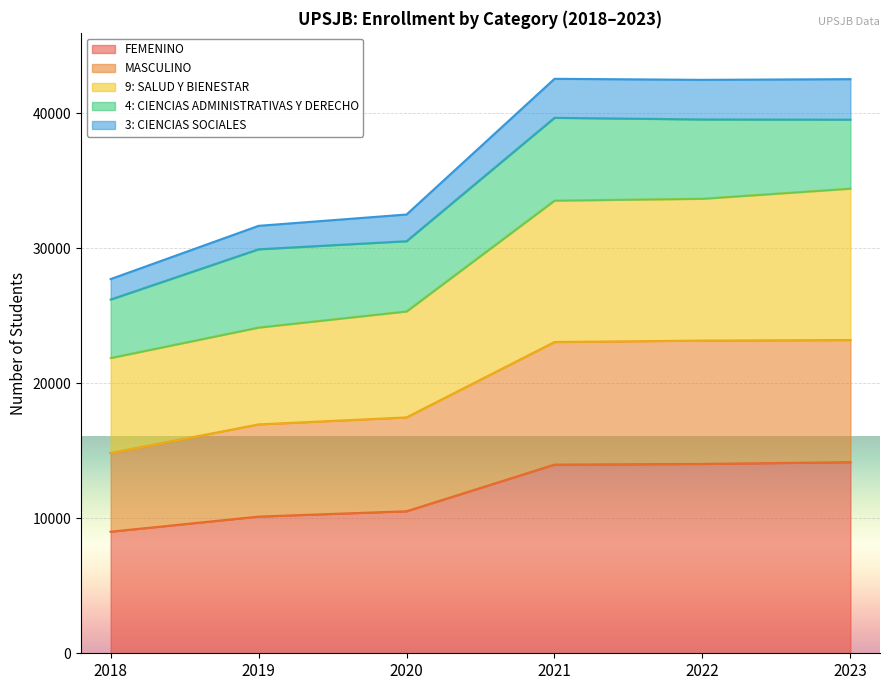

What is the maximum value for FEMENINO?

14156